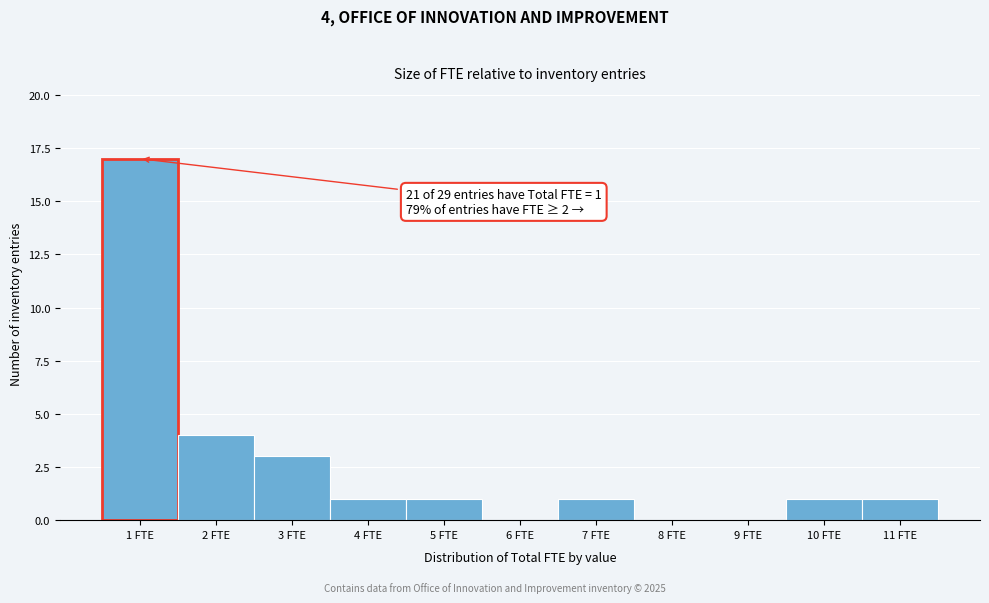

Over which range of the x-axis is the bar tallest?

0.5 to 1.5